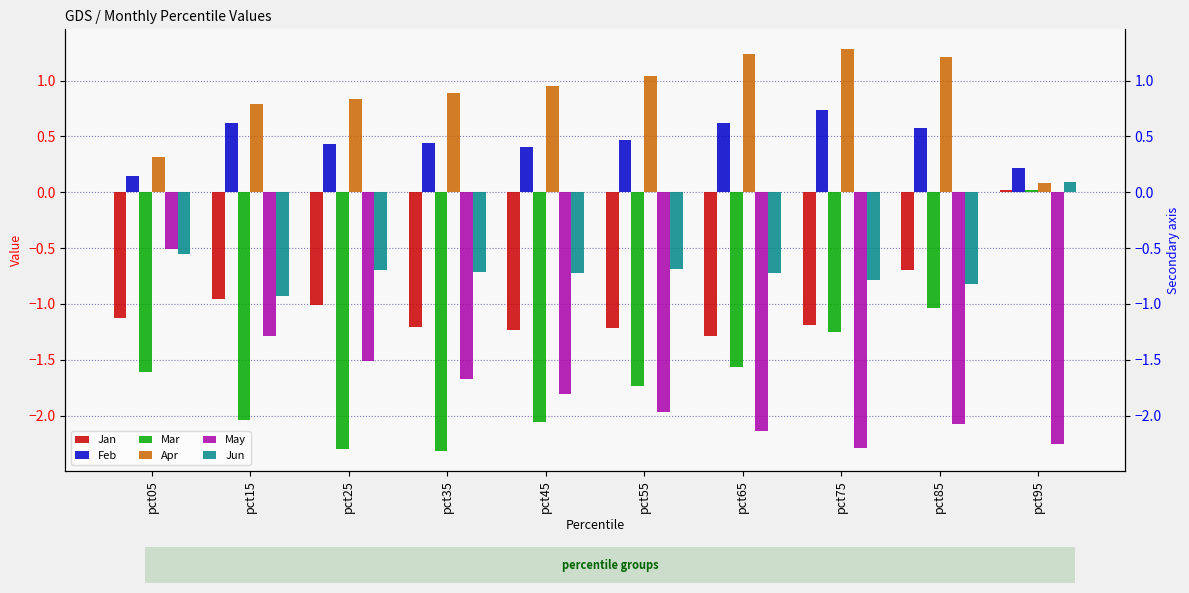

What is the value of the Apr bar at the 1st from the left?

0.3